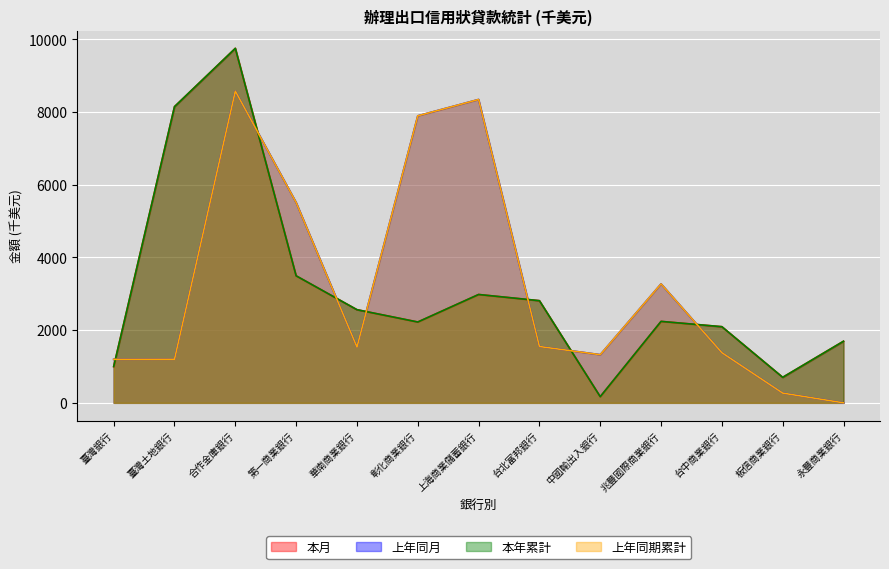

At how many categories does at least one series exceed 1546?

10